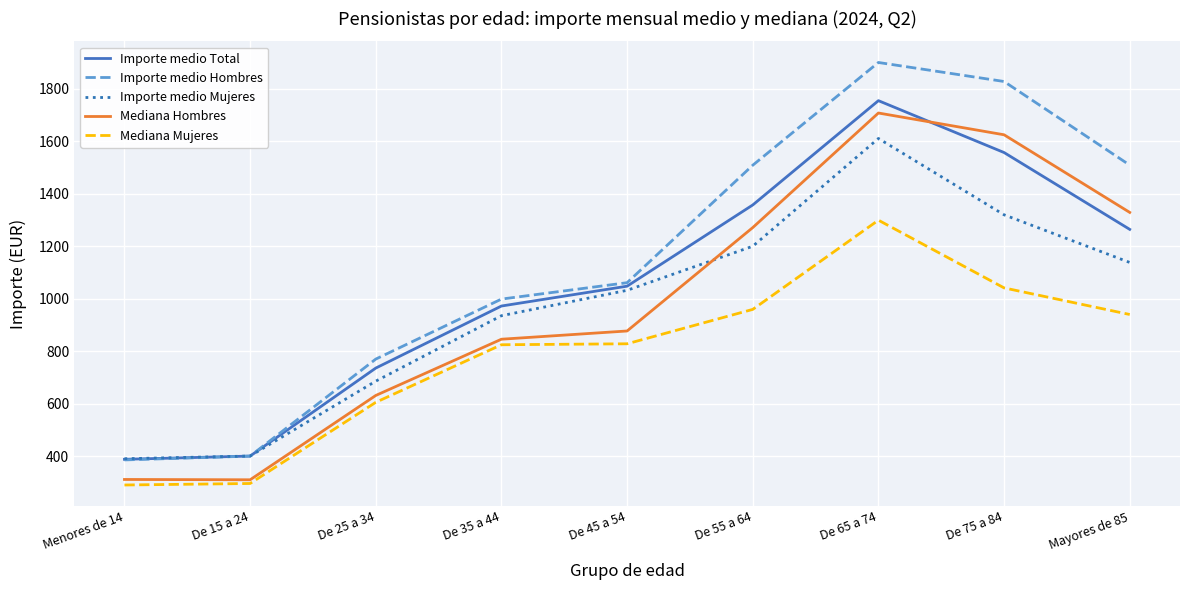

What is the difference between the highest and lowest values at De 65 a 74?

600.4